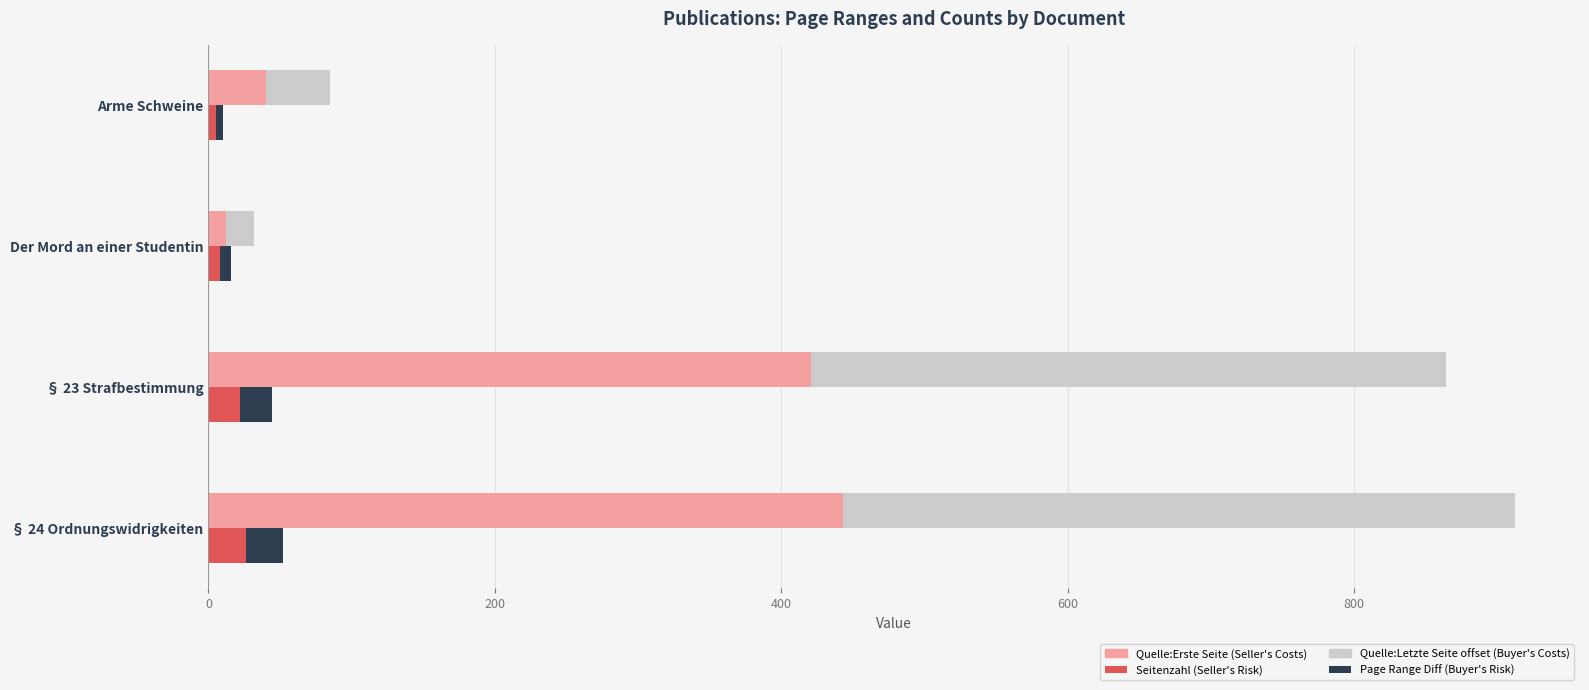

What is the smallest value displayed?

5